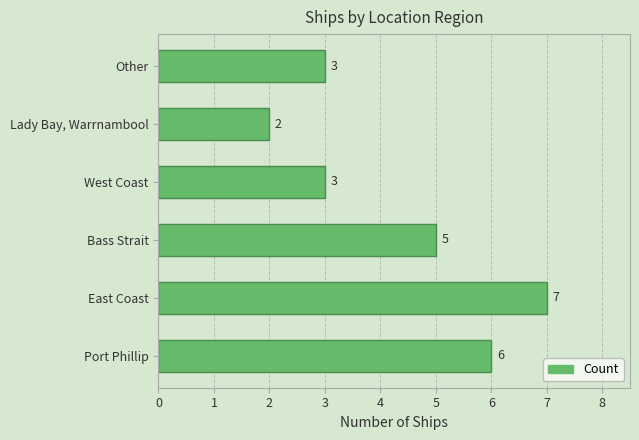

Reading bottom to top, list all the values displayed in this chart.

6	7	5	3	2	3